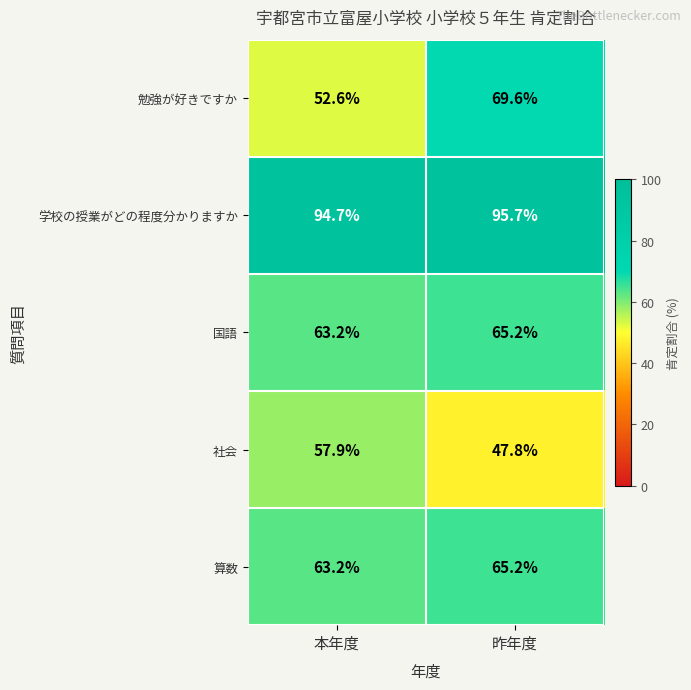

Which label corresponds to the largest value in the chart?

昨年度